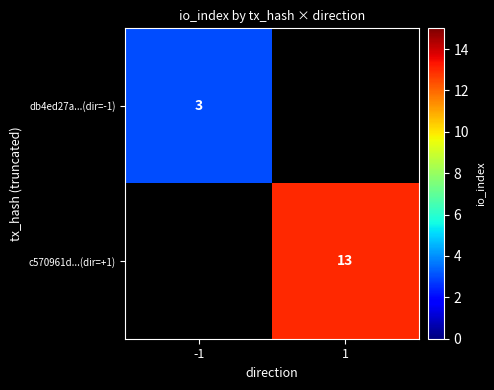

The value of c570961d...(dir=+1) at 1 is 13. True or false?

True